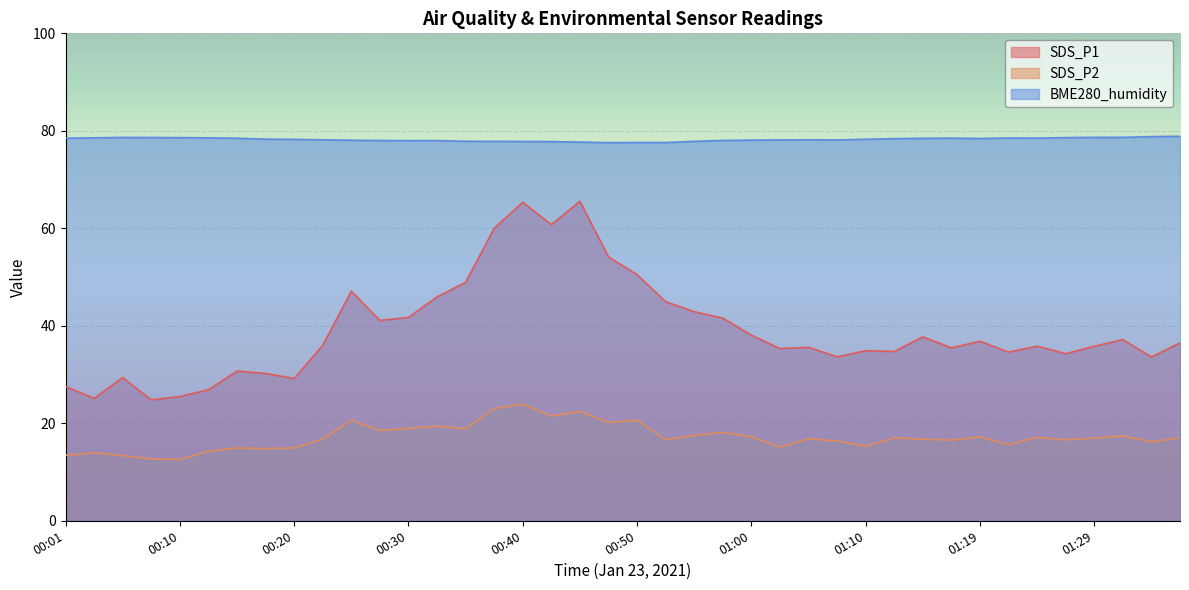

Is it true that SDS_P2 equals 4.9 at 01:19?

False